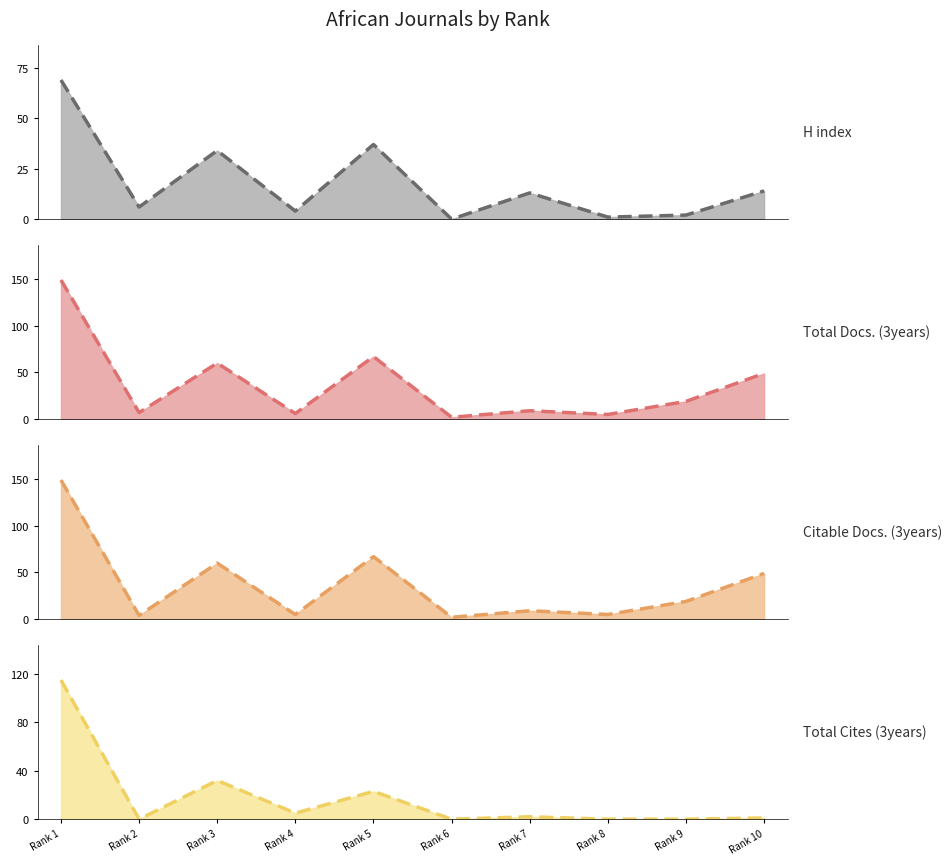

What is the difference between the maximum and minimum values in the H index series?

69